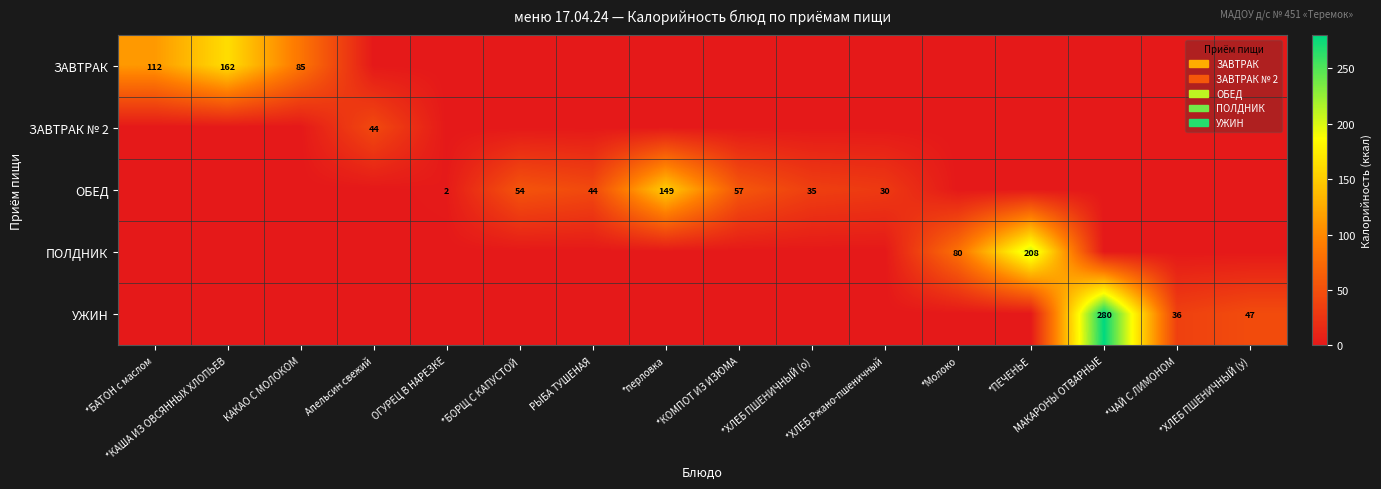

What is the difference between the highest and lowest values at КАКАО С МОЛОКОМ?

84.6